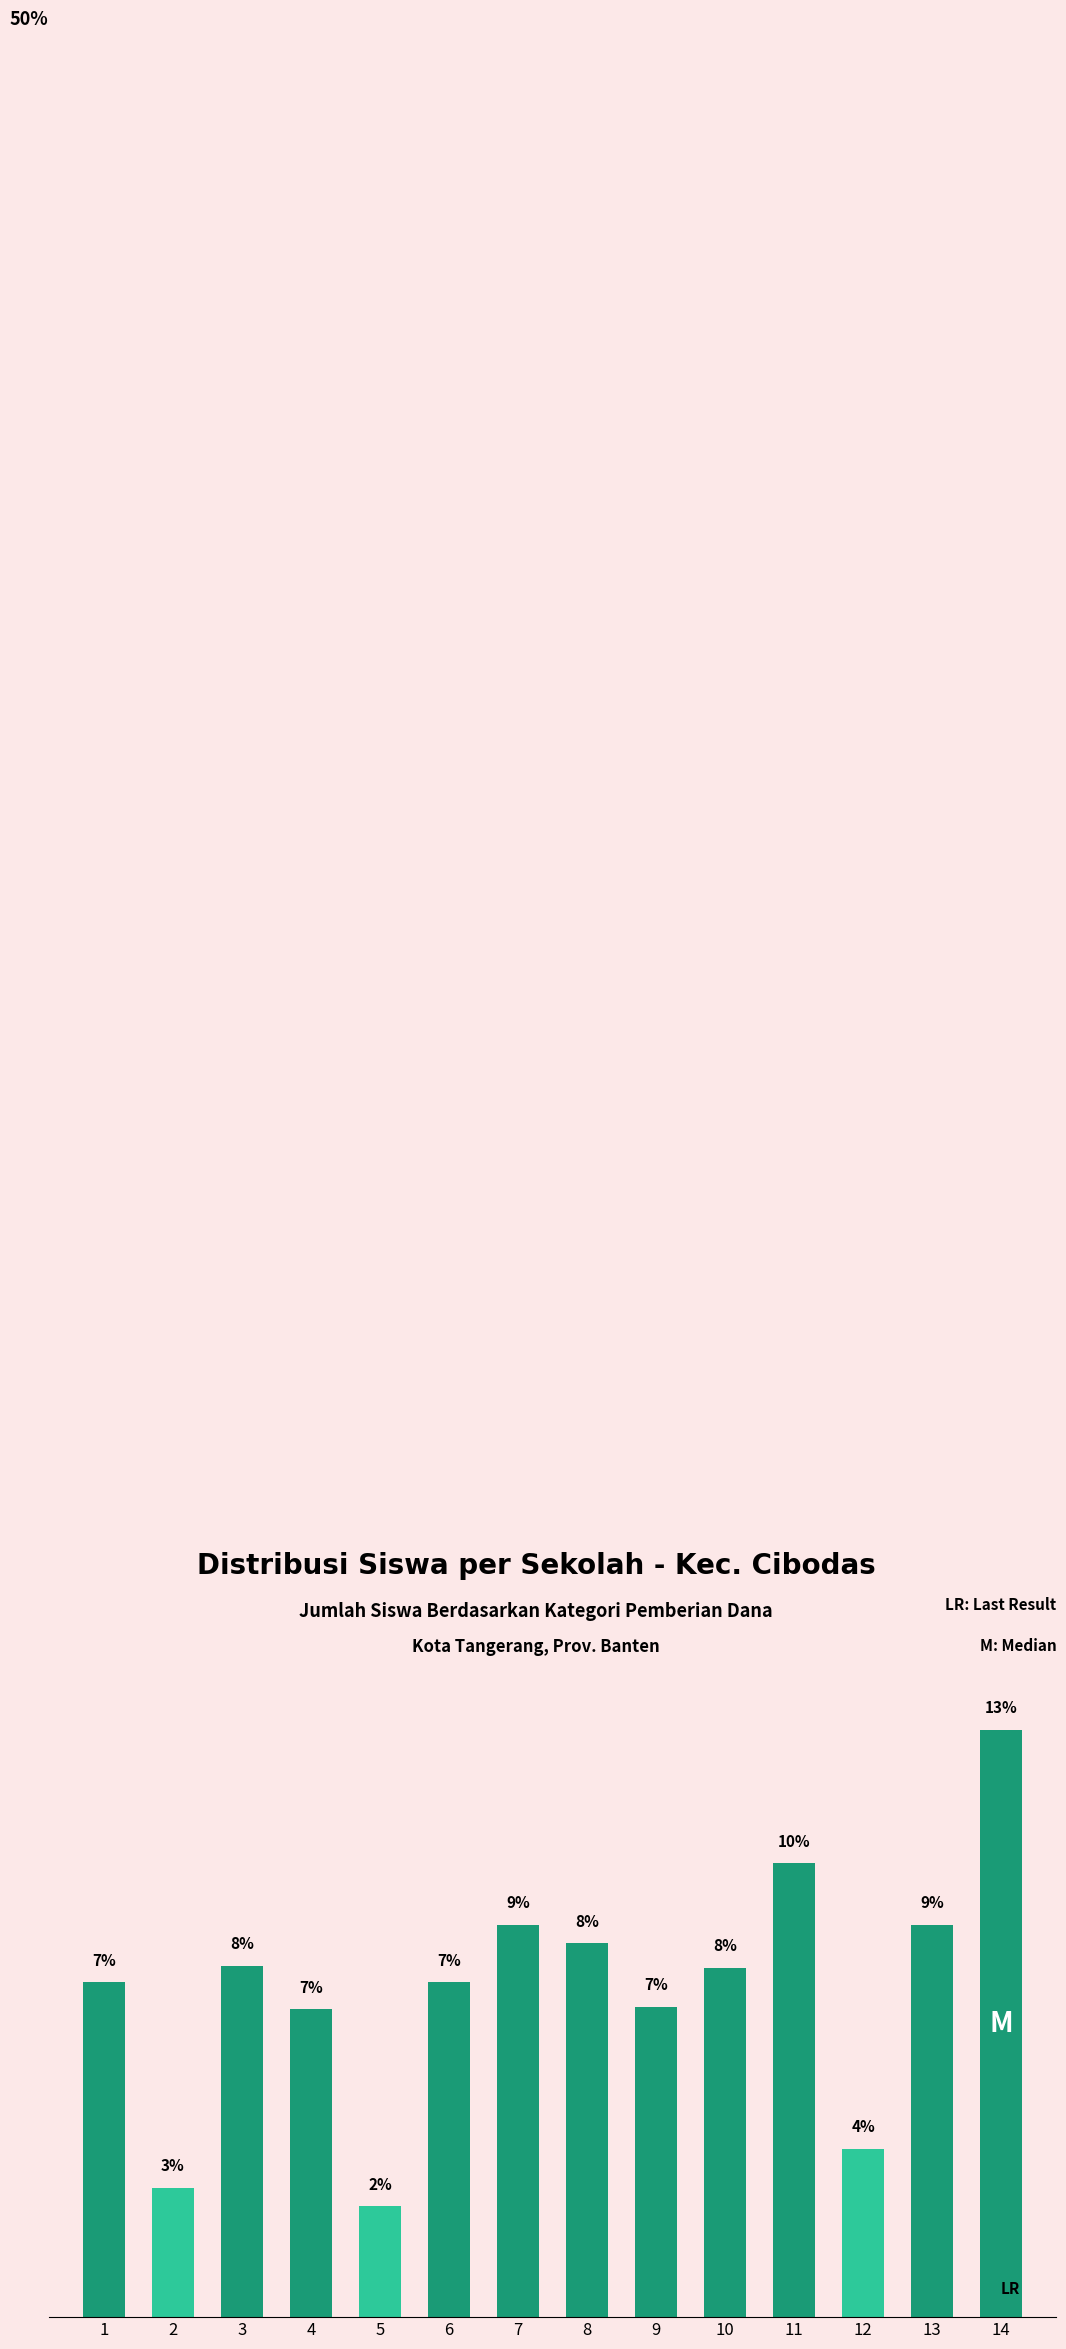

Reading left to right, transcribe all the data shown in this chart.

7.3	2.8	7.6	6.7	2.4	7.3	8.5	8.1	6.7	7.6	9.9	3.7	8.5	12.8